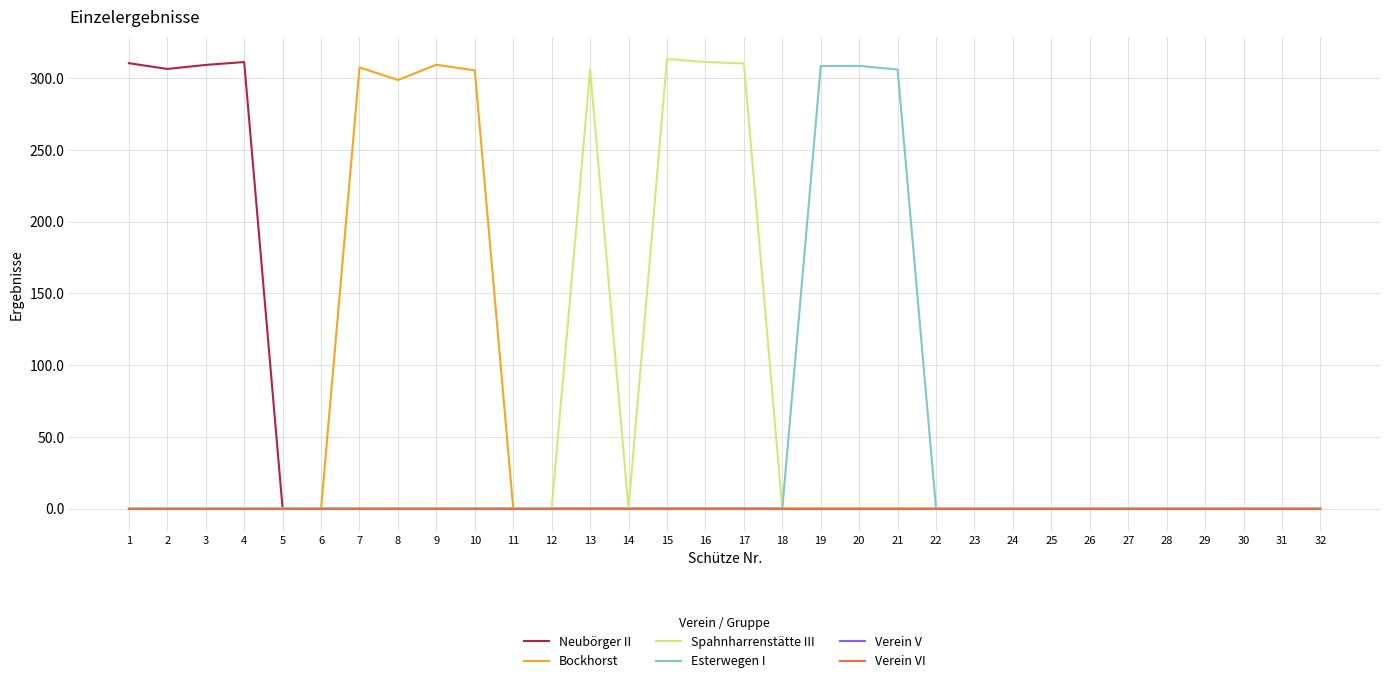

Which category has the lowest value in the Bockhorst series?

1